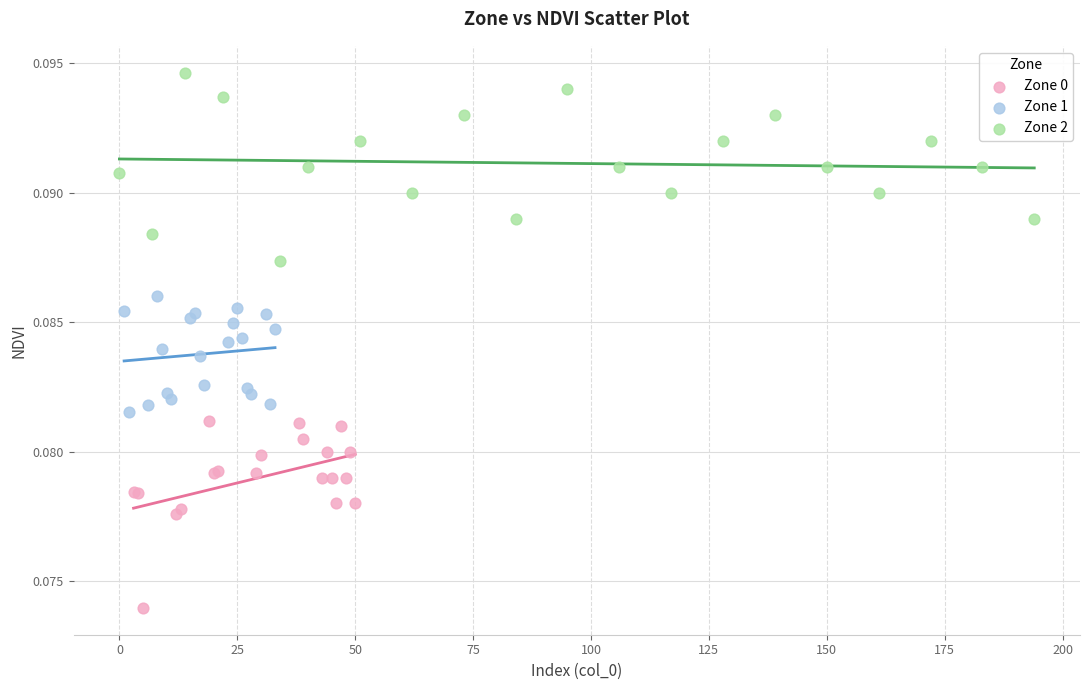

Which series reaches the maximum Y coordinate?

Zone 2